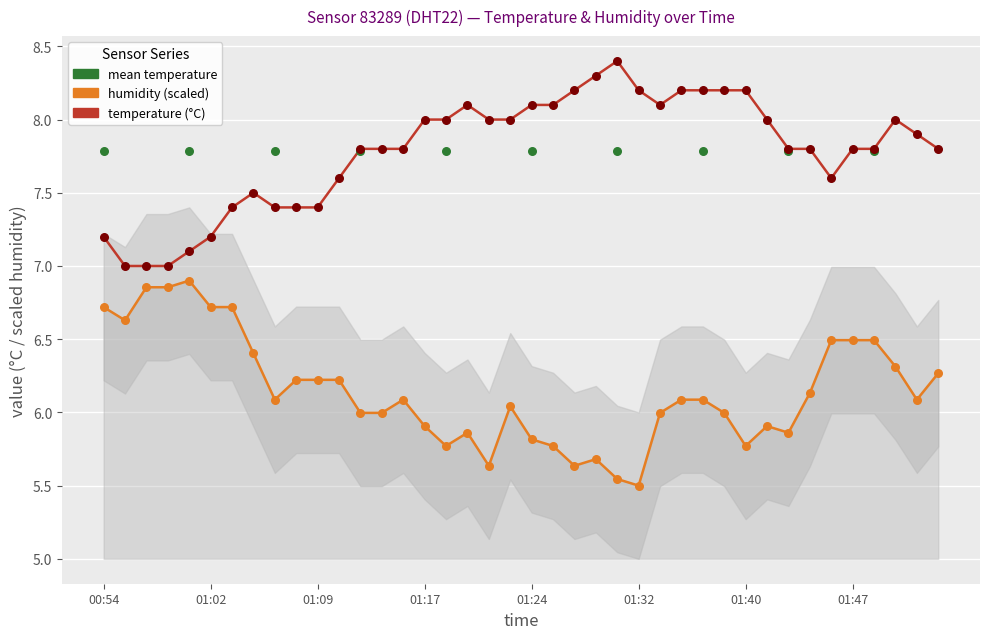

At how many categories does at least one series exceed 5?

40